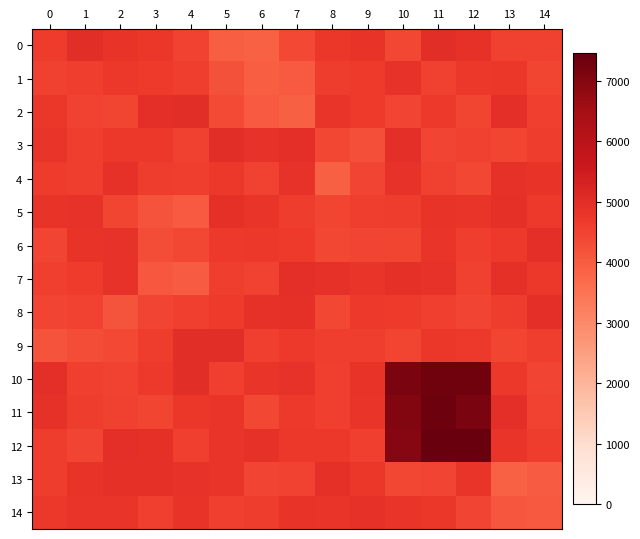

What is the difference between the highest and lowest values at 5?

1042.8